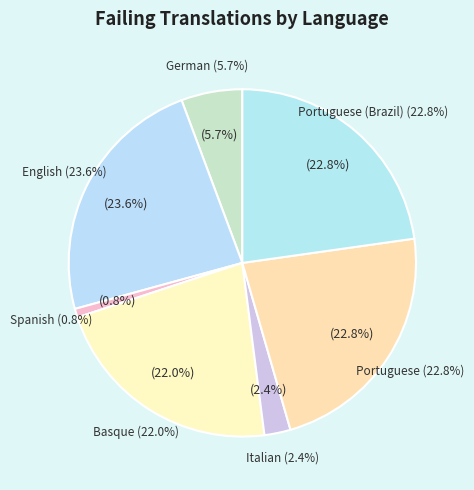

Rank the categories by value from highest to lowest.

English, Portuguese, Portuguese (Brazil), Basque, German, Italian, Spanish